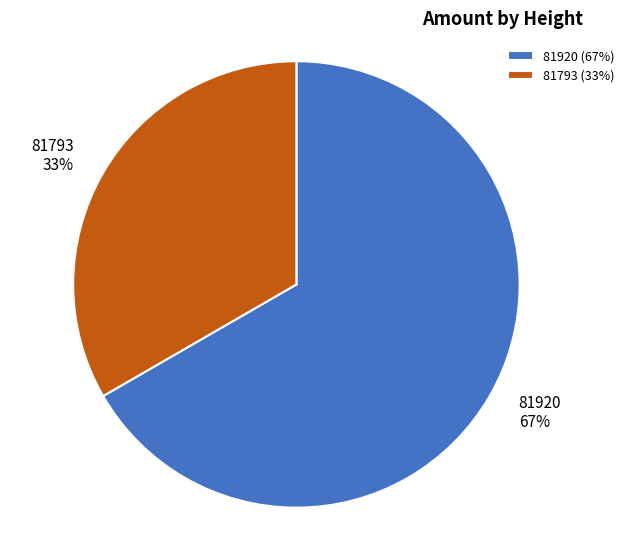

Between 81793 and 81920, which is larger?

81920